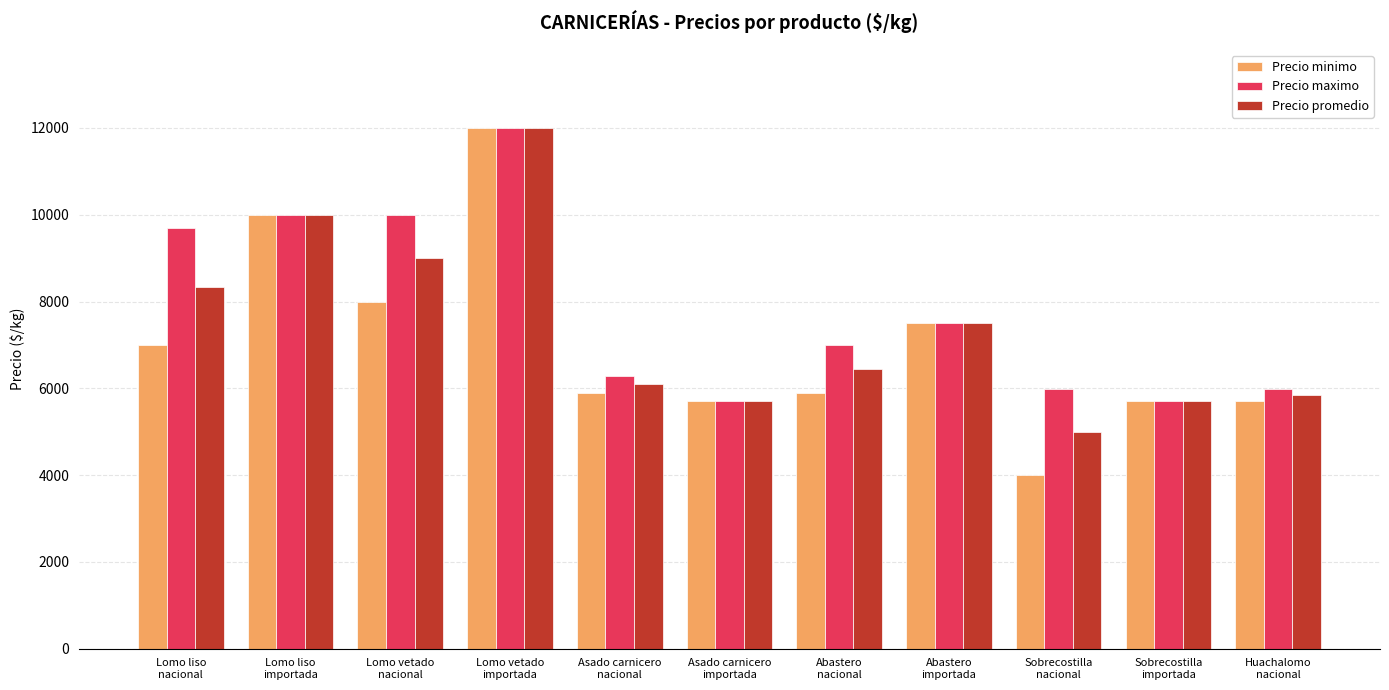

What is the highest value of the Precio maximo series?

11998.0